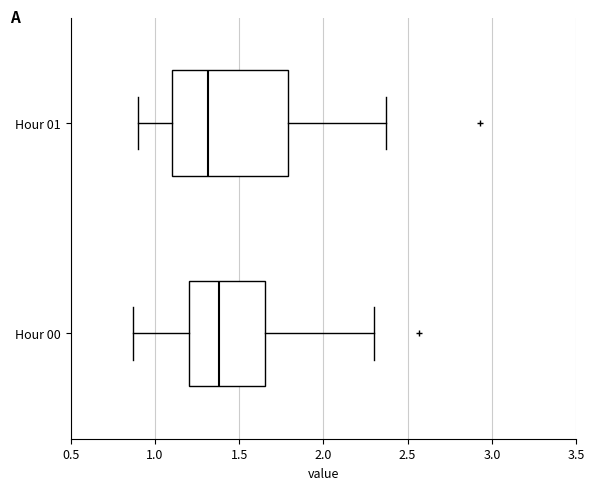

Reading bottom to top, transcribe this box plot: for each box, give where its median line is, the range the box spans, and where its two whiskers end, as read against the x-axis. The values are not printed on the chart, so give them approximately, as read against the axis.

Hour 00: median 1.40, box 1.20 to 1.65, whiskers 0.85 to 2.30
Hour 01: median 1.30, box 1.10 to 1.80, whiskers 0.90 to 2.35